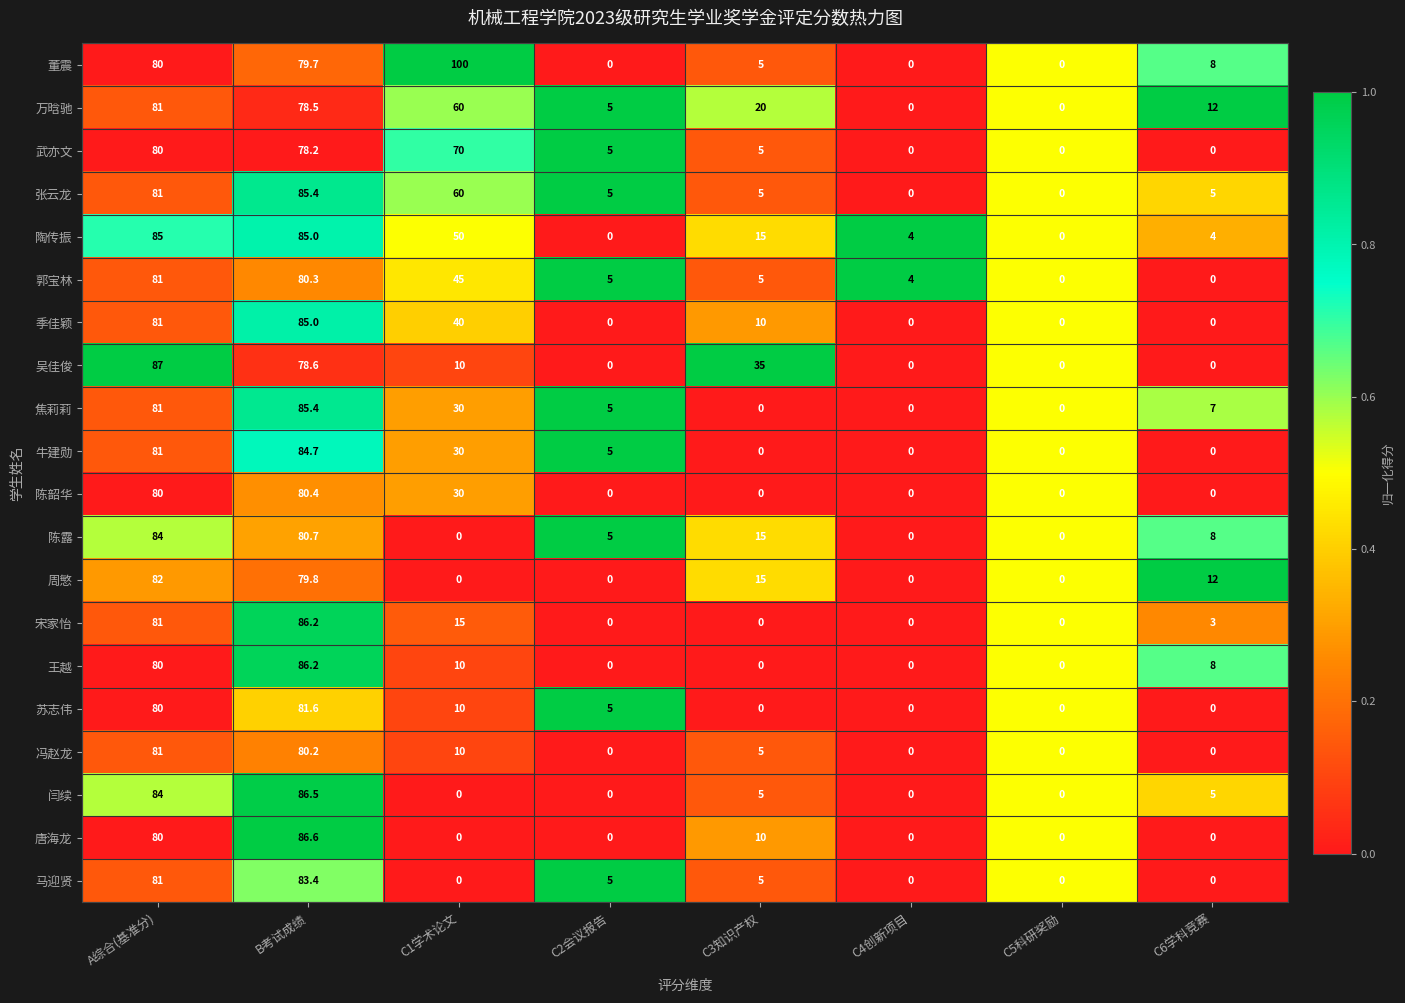

Where does the 闫续 series first go above 5?

A综合(基准分)